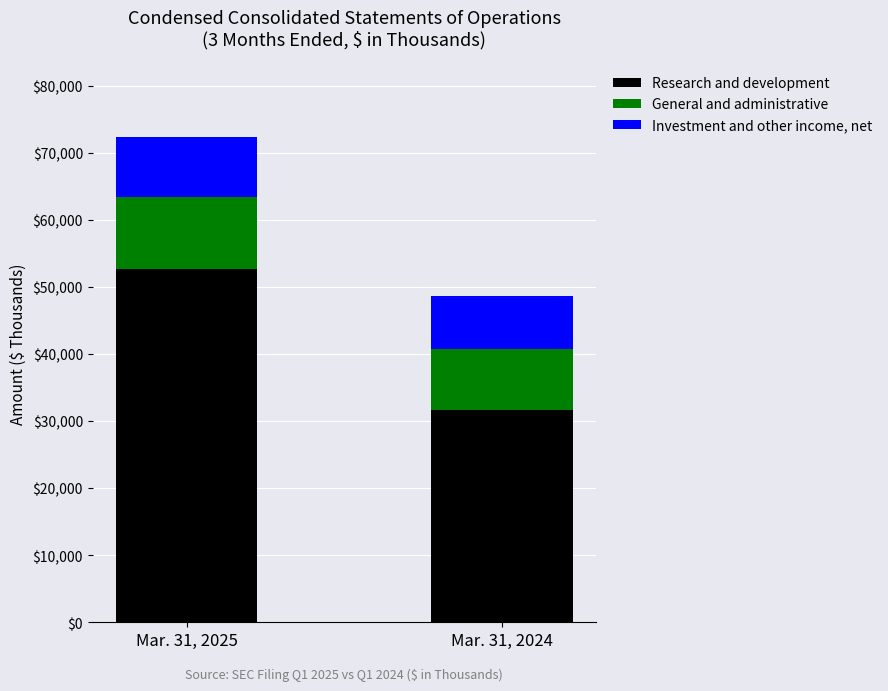

What is the sum of all Research and development values?

84275